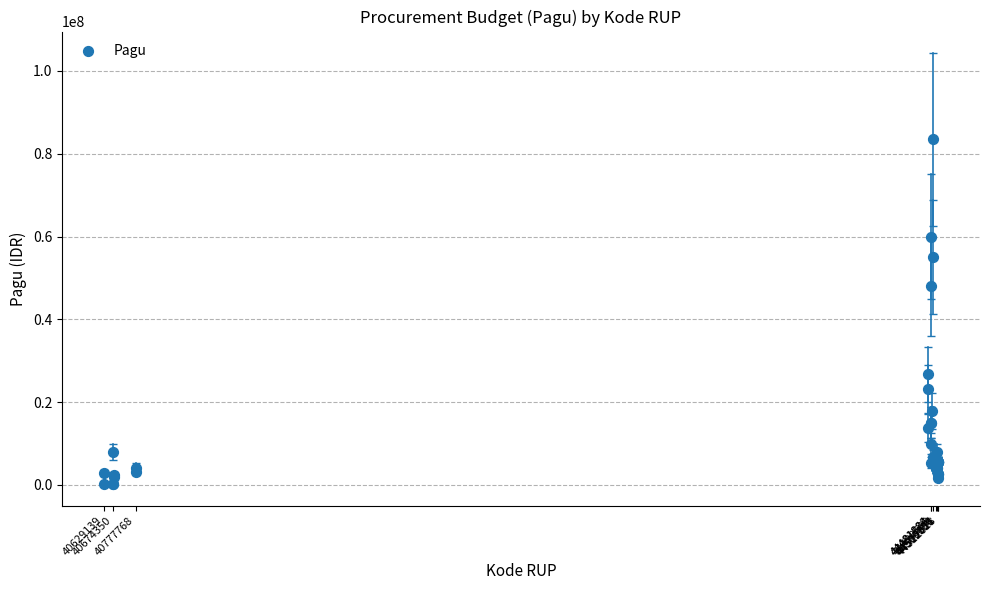

What Y value in the scatter plot is closest to 41872500?

48000000